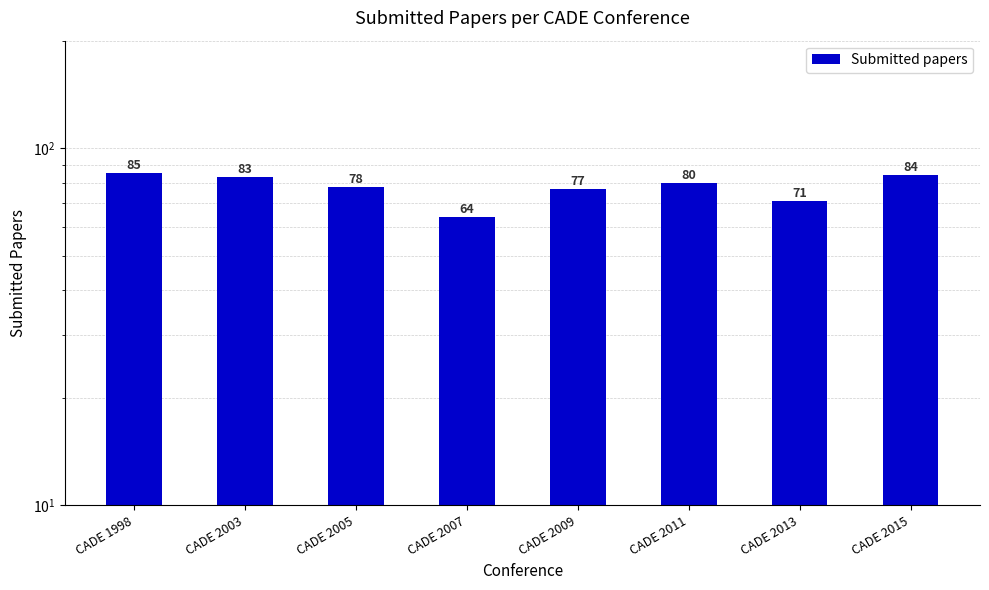

At which label is the value closest to 74?

CADE 2009